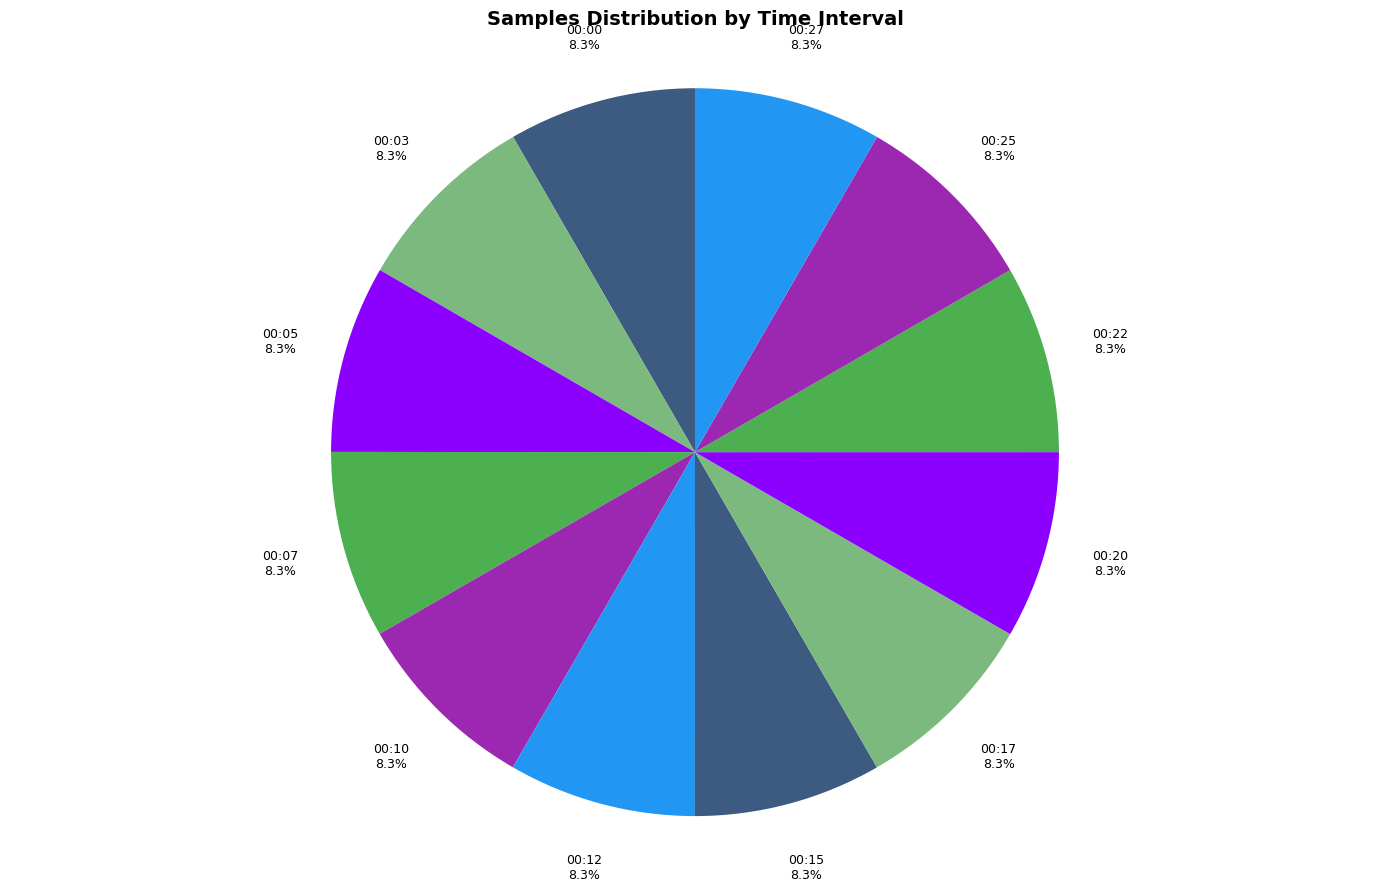

Approximately how many times larger is the value at 00:20 compared to 00:05?

1.0